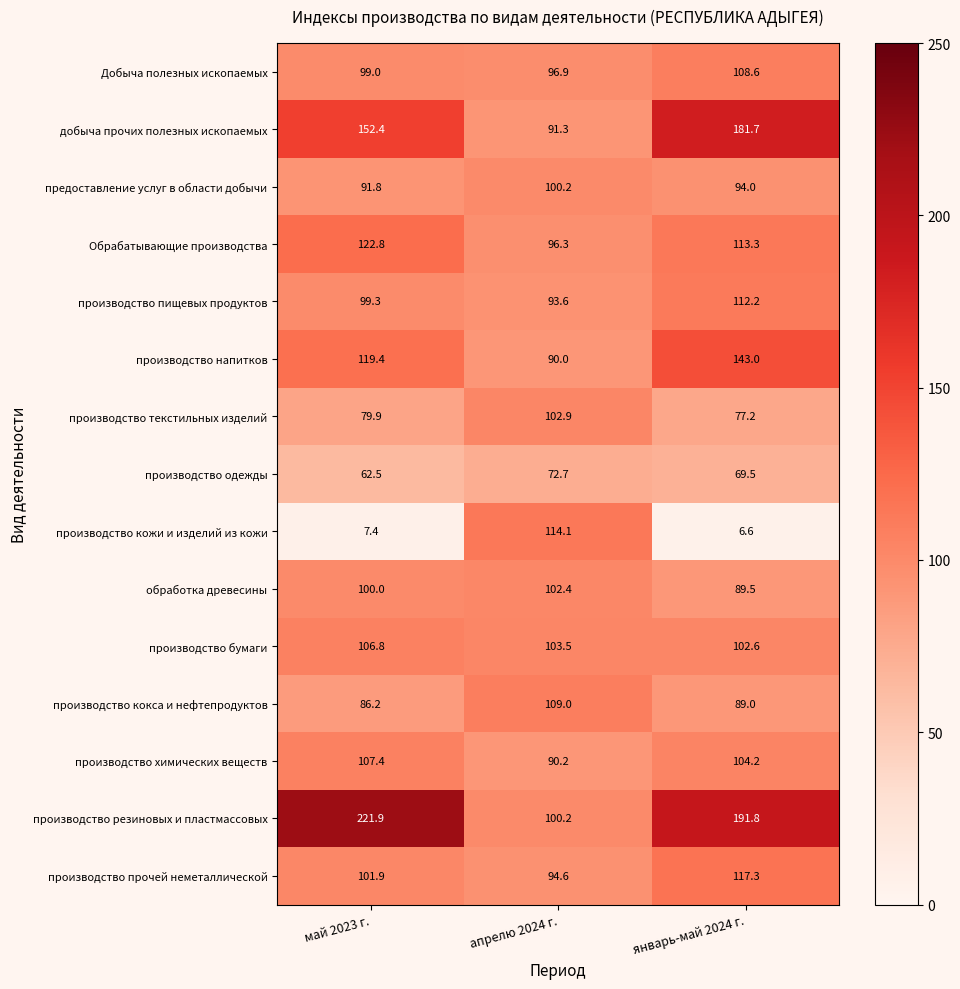

Rank the categories by производство пищевых продуктов value from lowest to highest.

апрелю 2024 г., май 2023 г., январь-май 2024 г.